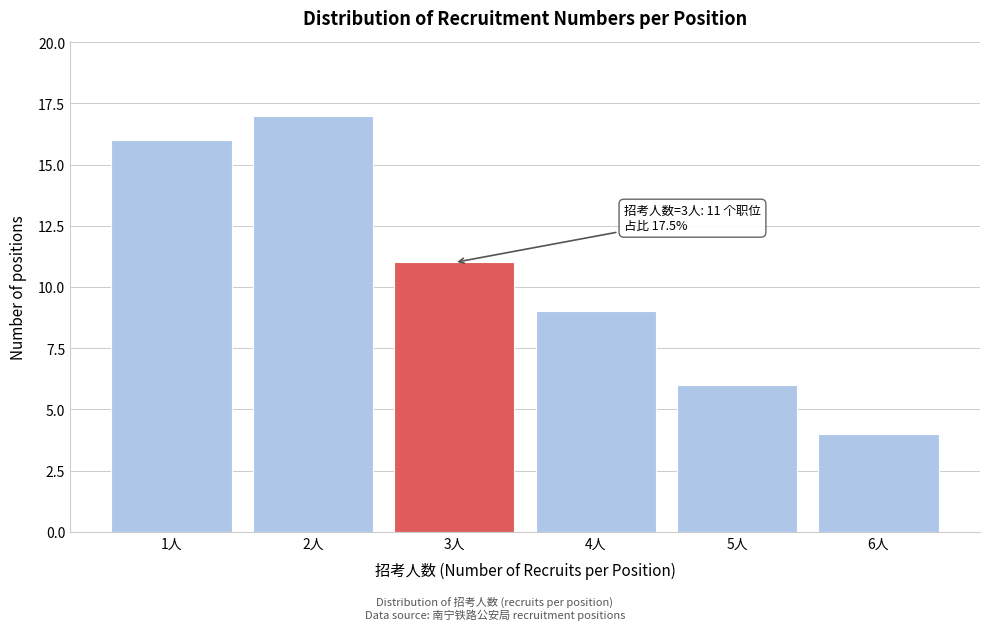

Reading left to right, list all the values displayed in this chart.

1人=16	2人=17	3人=11	4人=9	5人=6	6人=4